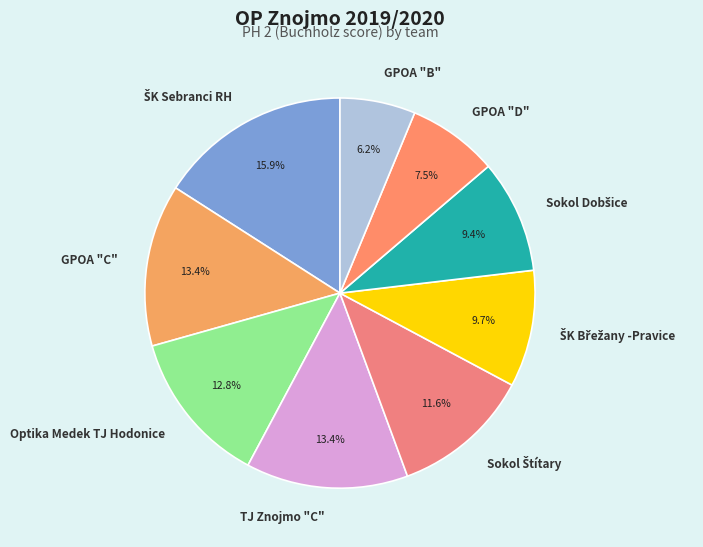

What percentage is NOT represented by Optika Medek TJ Hodonice?

87.2%